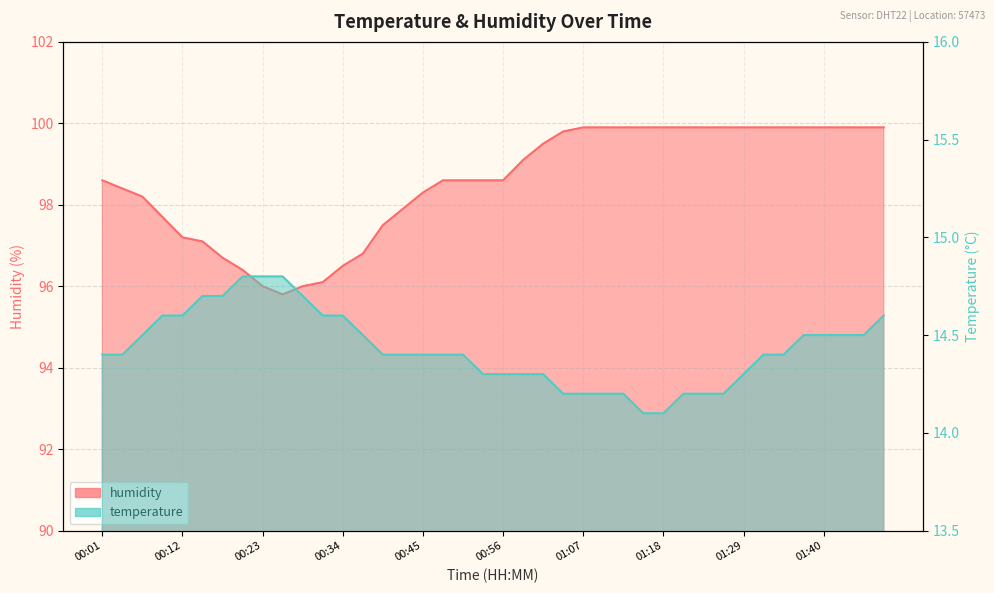

What is the sum of the humidity values at 01:15 and 00:56?

198.5